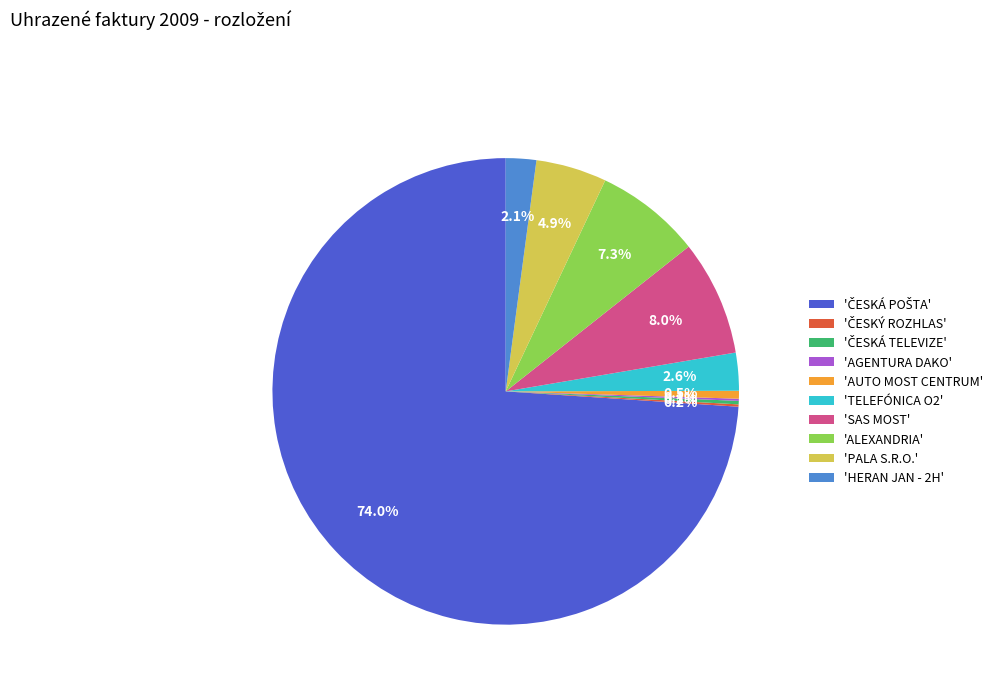

What percentage is NOT represented by 'PALA S.R.O.'?

95.1%